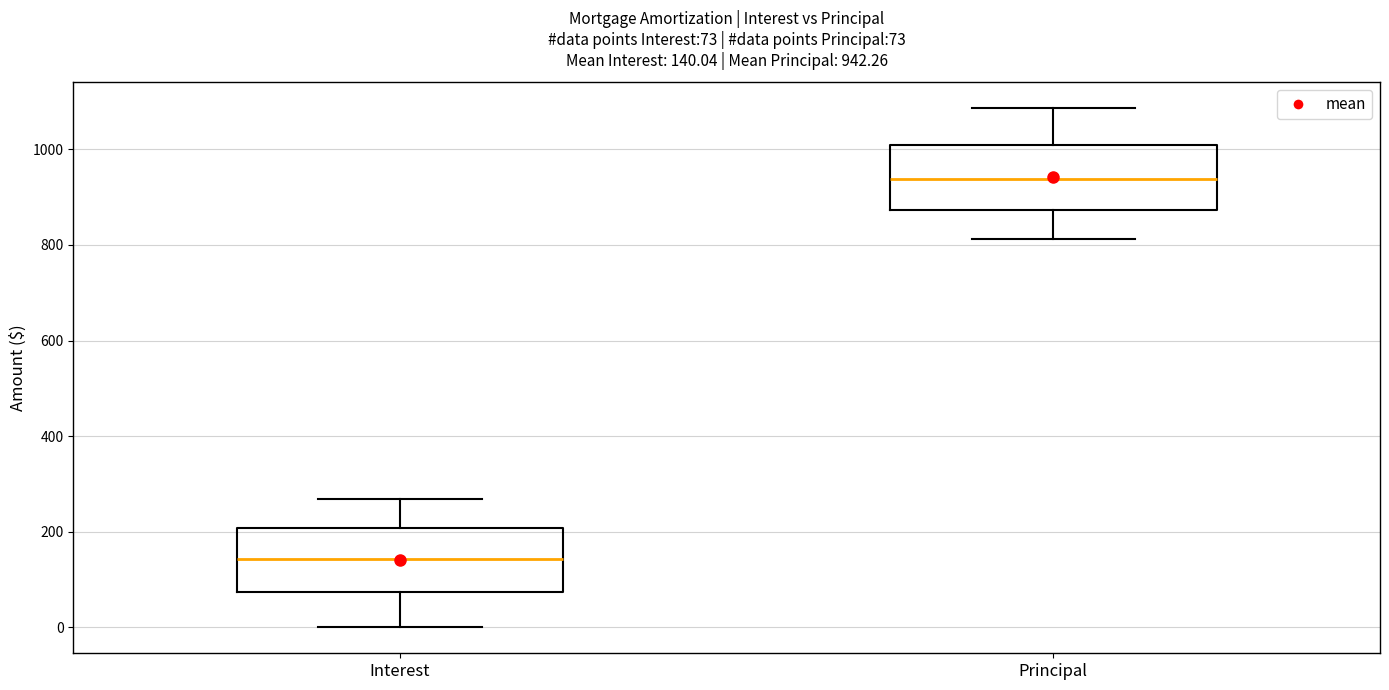

Which box has the highest median line?

Principal